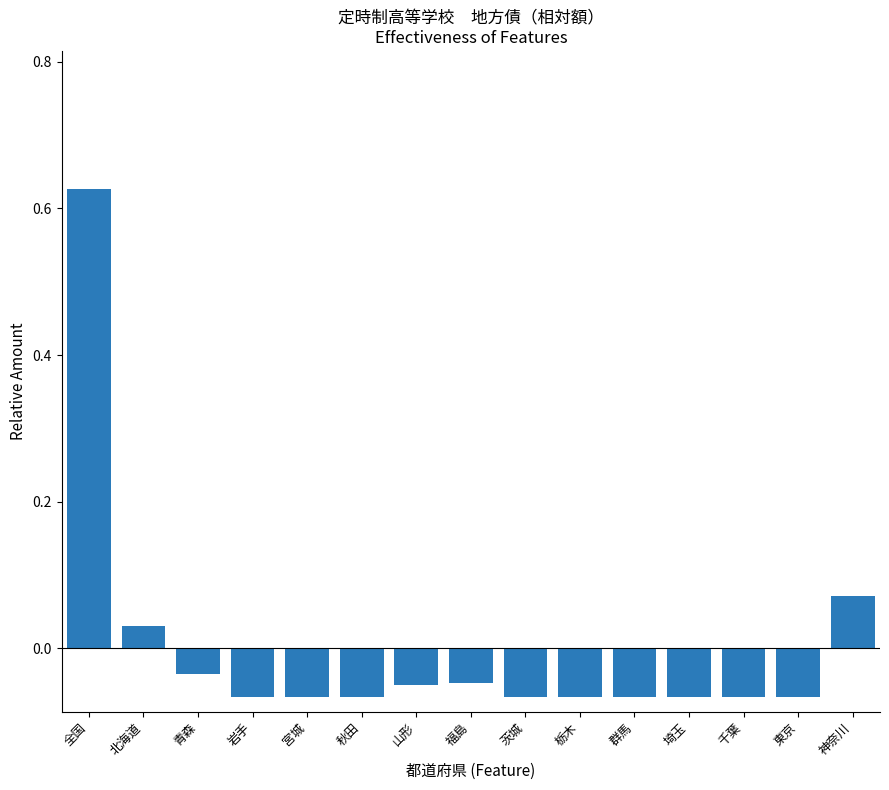

What is the label of the 4th bar from the left?

岩手